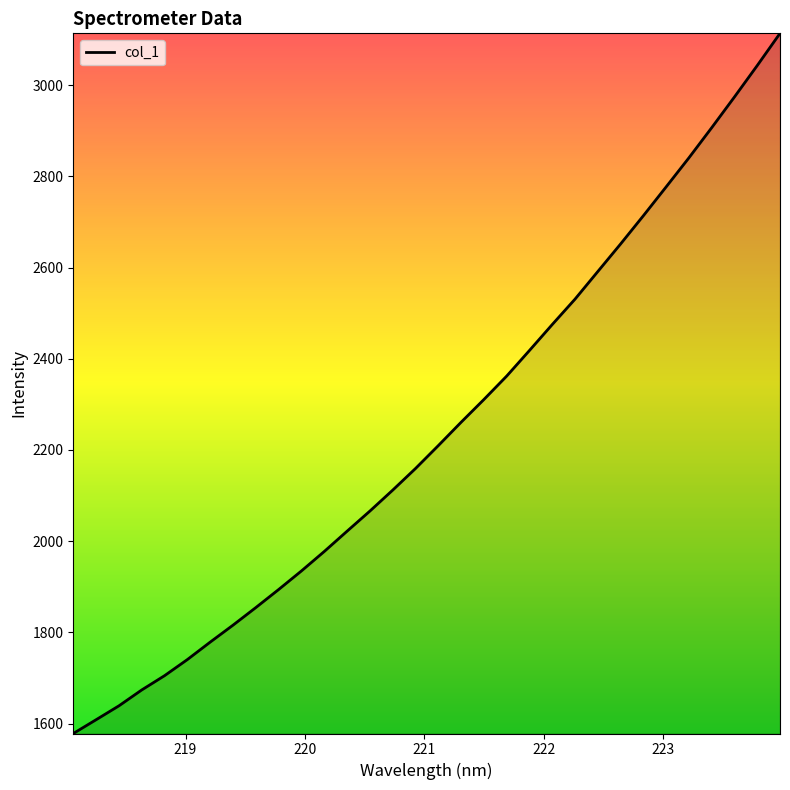

What is the smallest value displayed?

1578.2